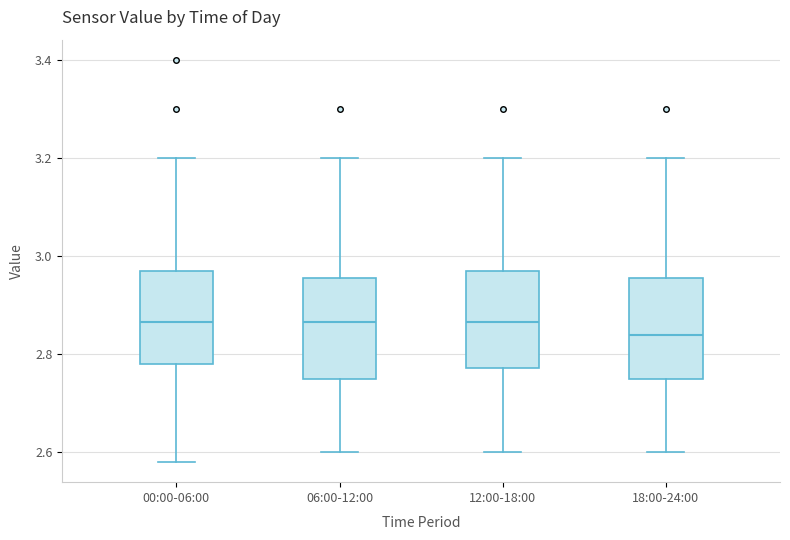

Reading left to right, transcribe this box plot: for each box, give where its median line is, the range the box spans, and where its two whiskers end, as read against the y-axis. The values are not printed on the chart, so give them approximately, as read against the axis.

00:00-06:00: median 2.86, box 2.78 to 2.98, whiskers 2.58 to 3.20
06:00-12:00: median 2.86, box 2.76 to 2.96, whiskers 2.60 to 3.20
12:00-18:00: median 2.86, box 2.78 to 2.98, whiskers 2.60 to 3.20
18:00-24:00: median 2.84, box 2.76 to 2.96, whiskers 2.60 to 3.20